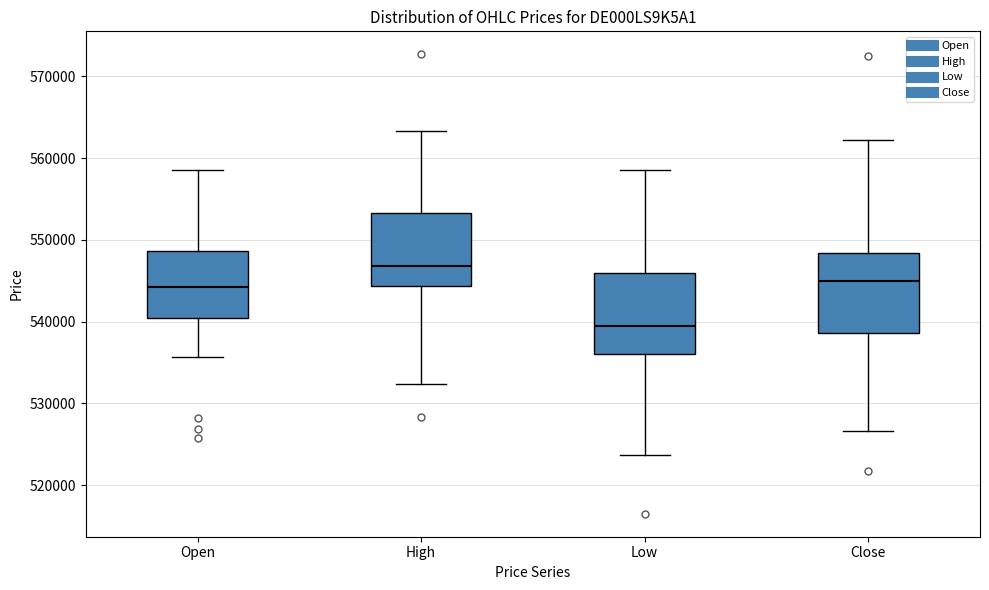

Reading left to right, transcribe this box plot: for each box, give where its median line is, the range the box spans, and where its two whiskers end, as read against the y-axis. The values are not printed on the chart, so give them approximately, as read against the axis.

Open: median 544000, box 540000 to 549000, whiskers 536000 to 559000
High: median 547000, box 544000 to 553000, whiskers 532000 to 563000
Low: median 539000, box 536000 to 546000, whiskers 524000 to 559000
Close: median 545000, box 539000 to 548000, whiskers 527000 to 562000